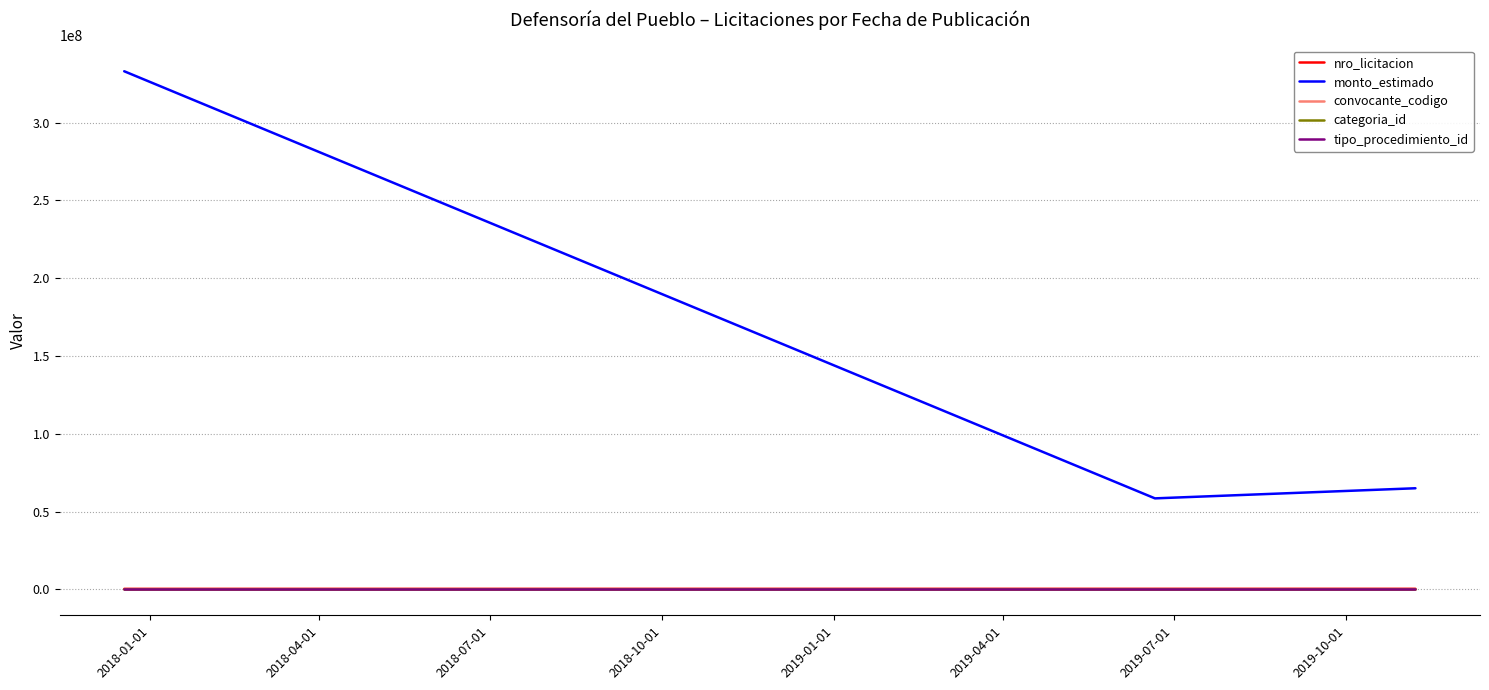

Which series has the largest range (max minus min)?

monto_estimado